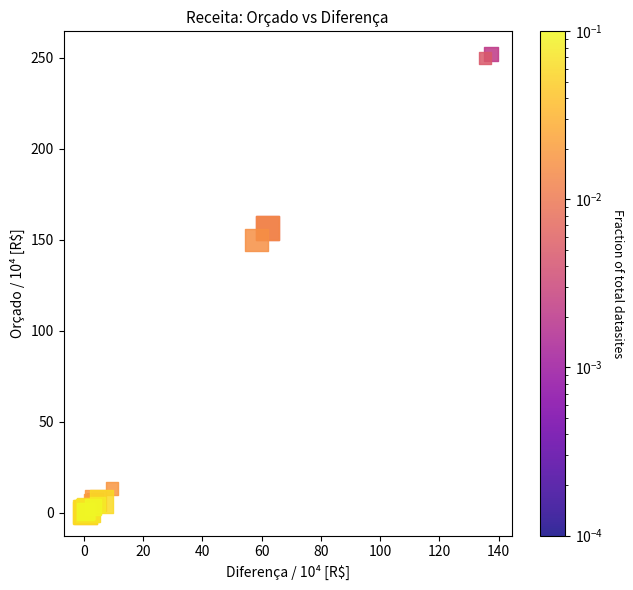

What Y value in the scatter plot is closest to 126?

150.1